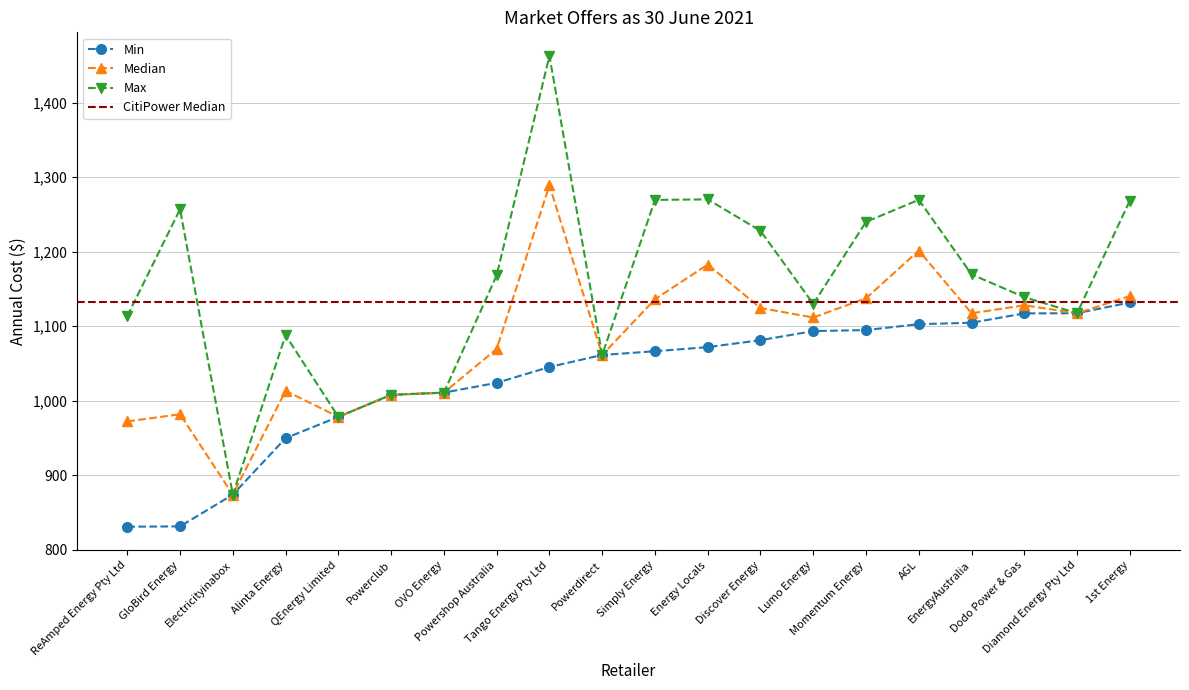

What is the label of the 9th point from the left?

Tango Energy Pty Ltd